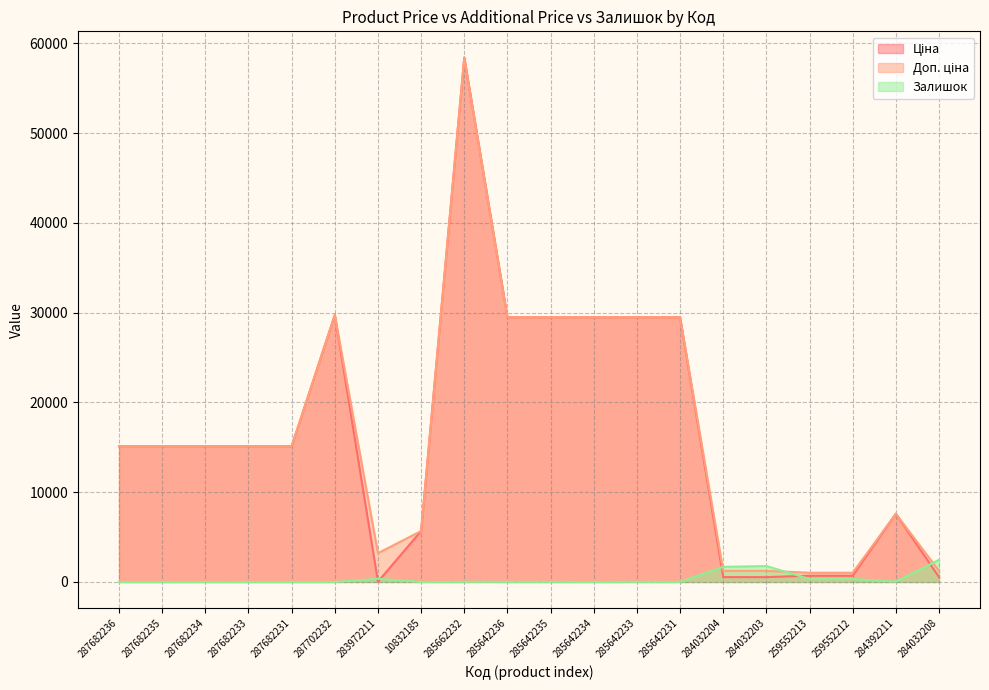

How many interior local peaks does the Доп. ціна series have?

3